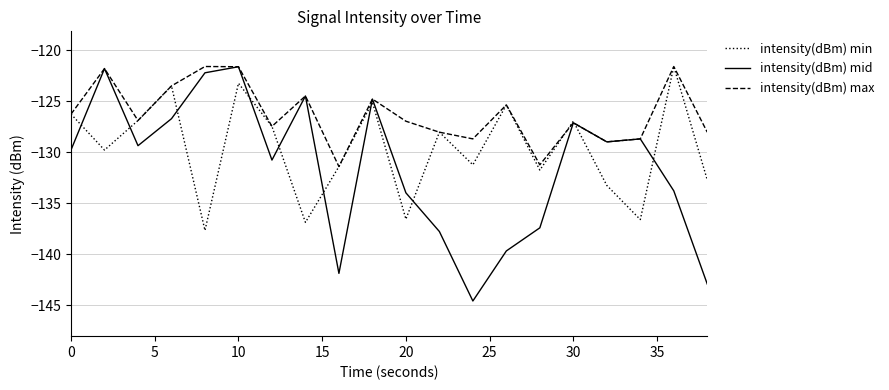

Which series has the widest spread of values?

intensity(dBm) mid